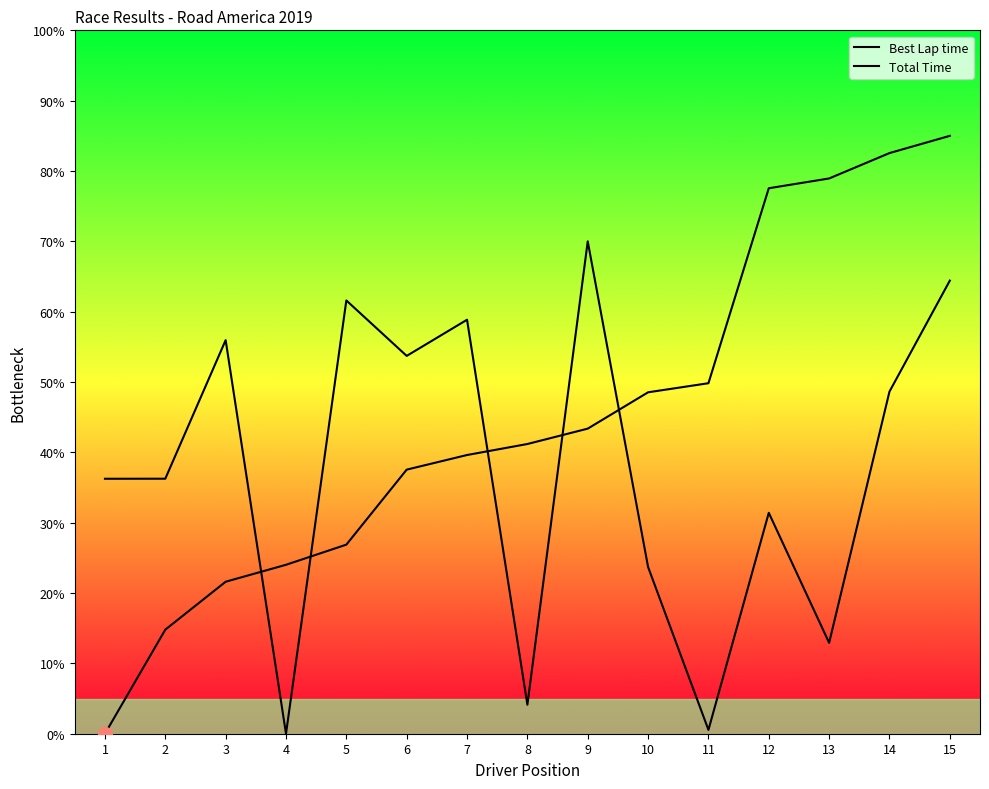

Count the number of data series in this chart.

2